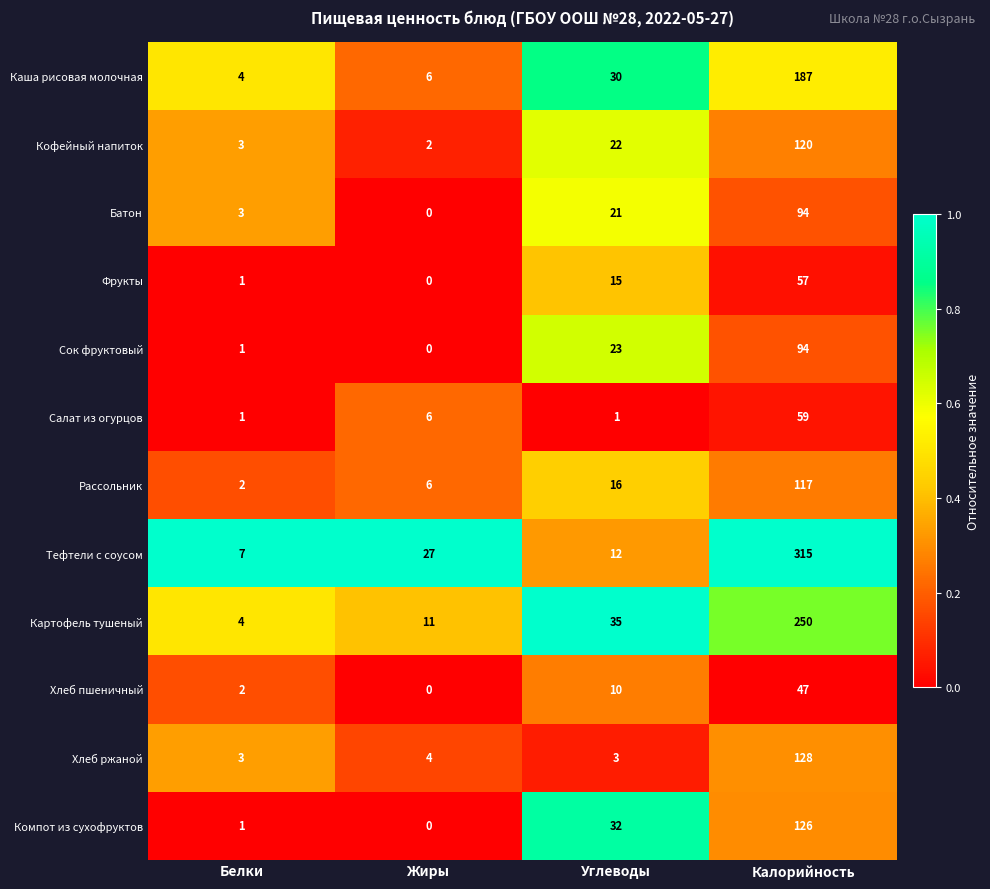

Which series has the largest total across all categories?

Тефтели с соусом